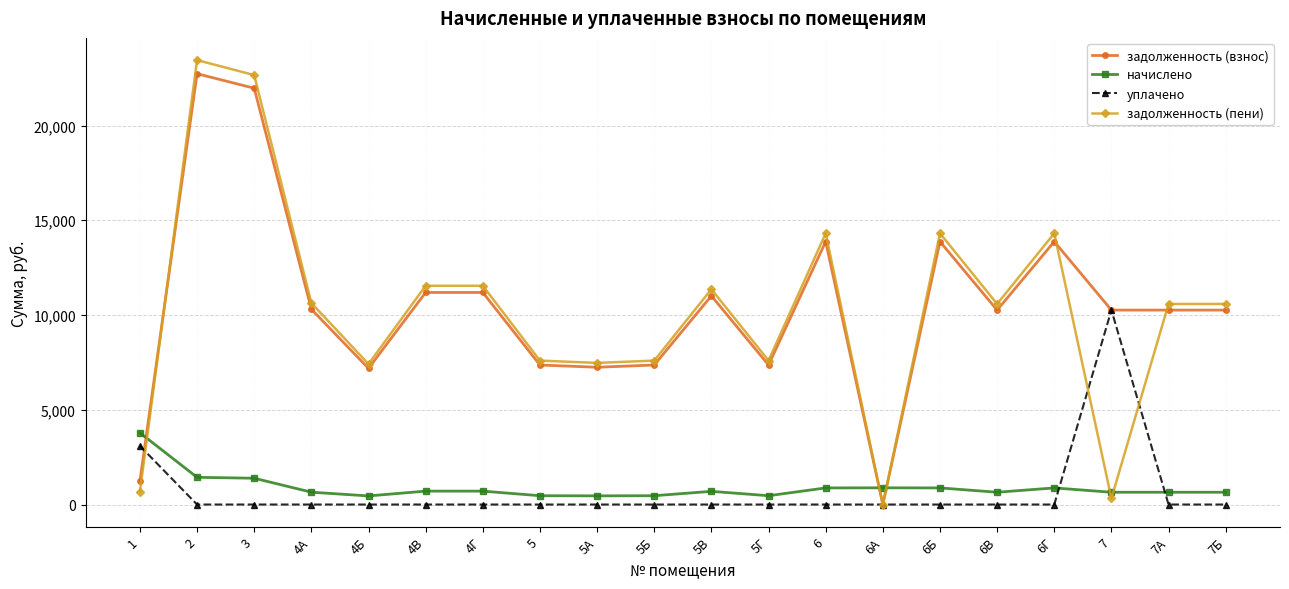

At how many categories does at least one series exceed 4345?

18